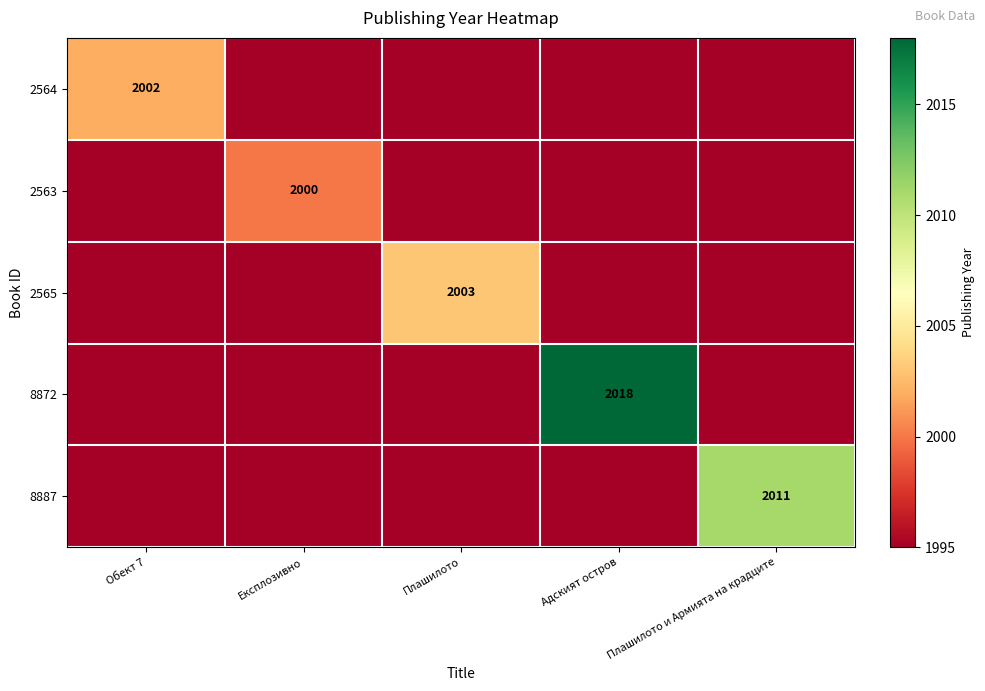

The 2564 series shows 2710 at Обект 7. True or false?

False